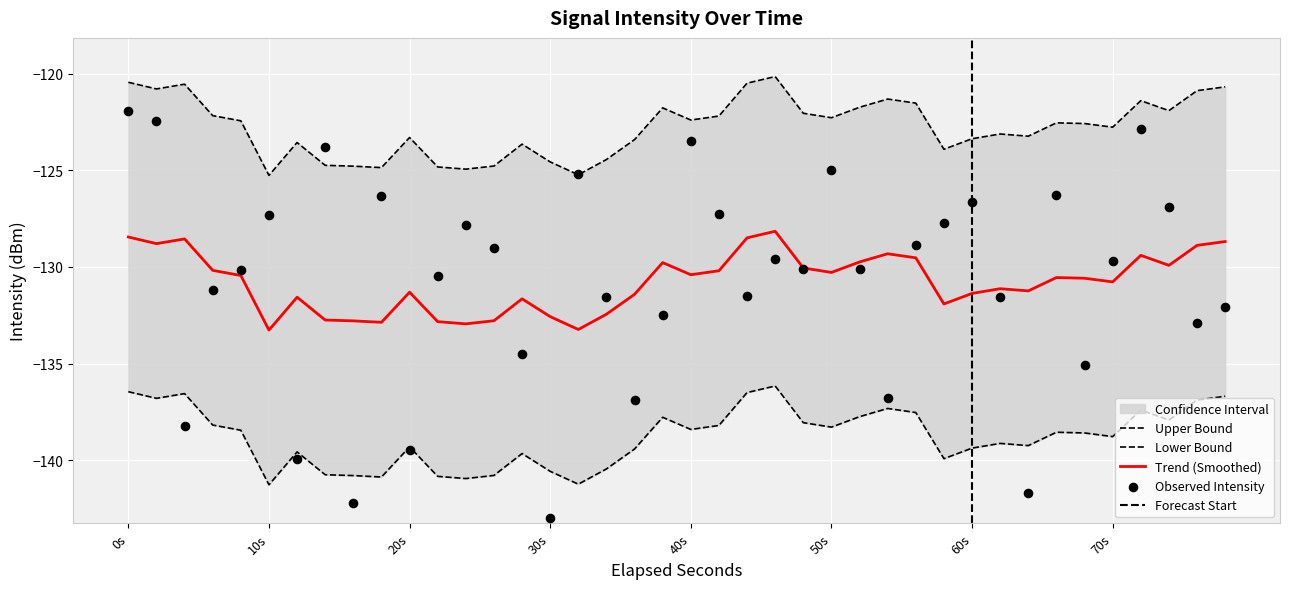

The Trend (Smoothed) series shows -223.7 at 60s. True or false?

False